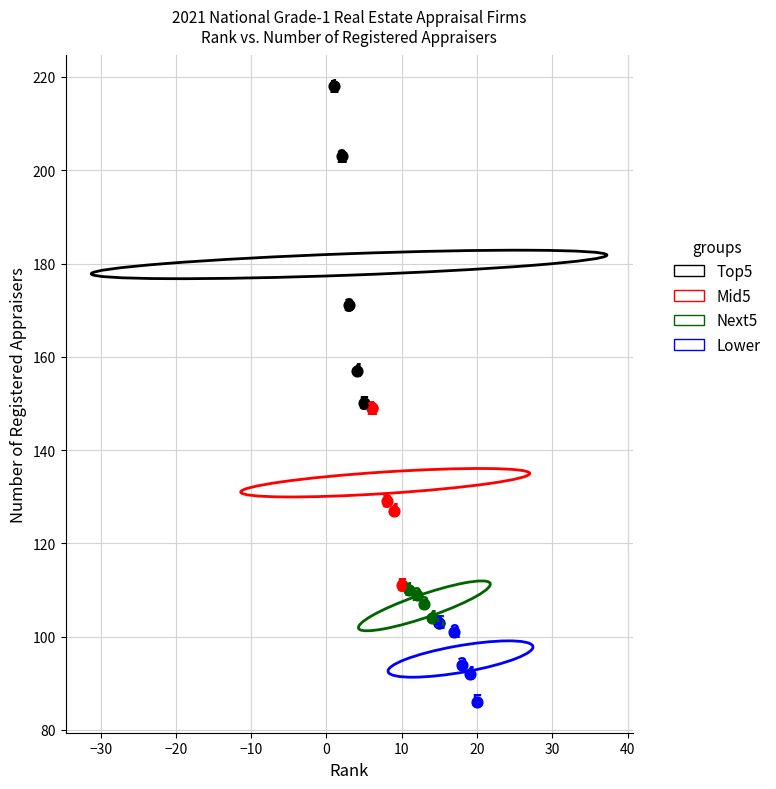

Which series has the largest Y range (max minus min)?

Top5